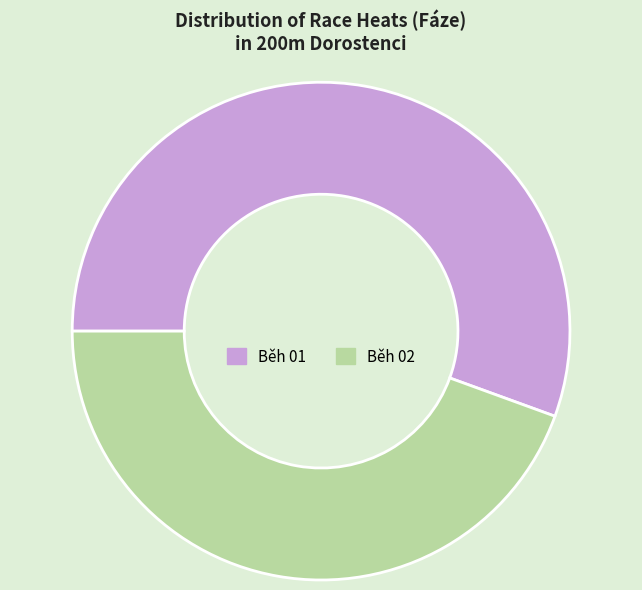

Combined, do Běh 01 and Běh 02 account for over 50%?

Yes